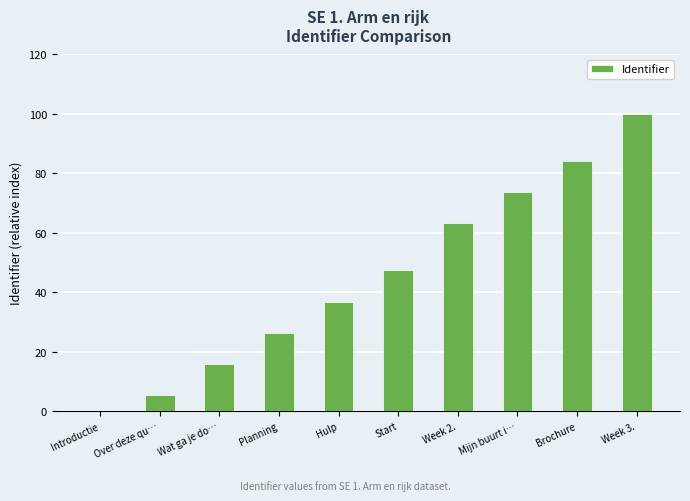

How many distinct data groups are displayed?

1